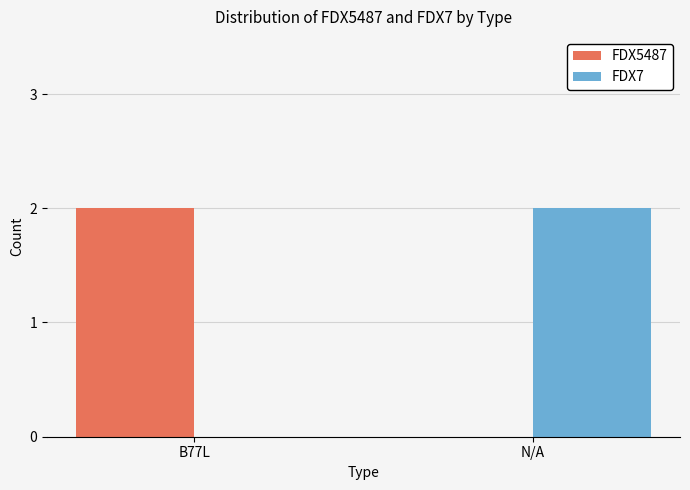

True or false: FDX5487 has a value of 1 at B77L.

False